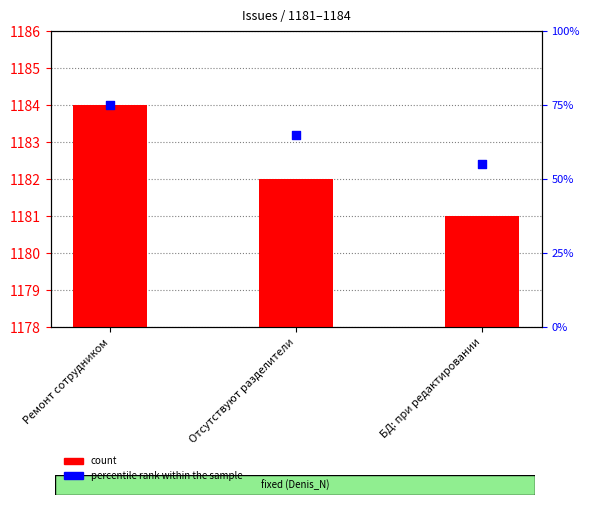

What are all the series names shown in the legend?

count, percentile rank within the sample